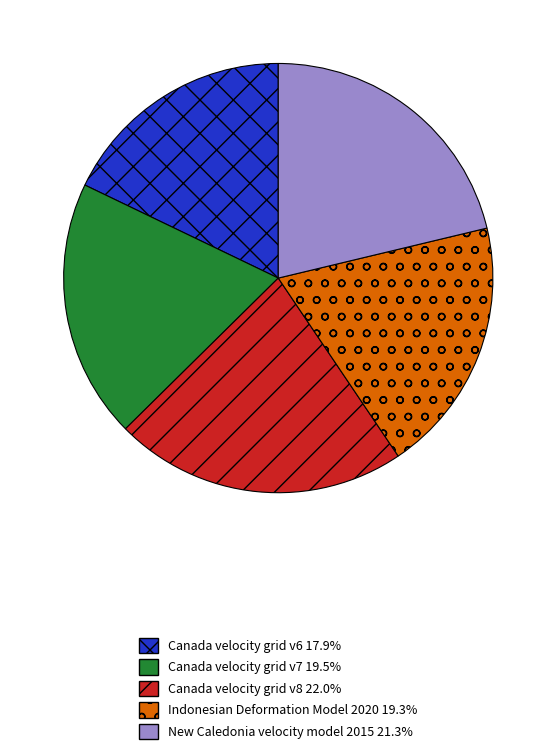

Does Indonesian Deformation Model 2020 account for over 50% of the chart?

No